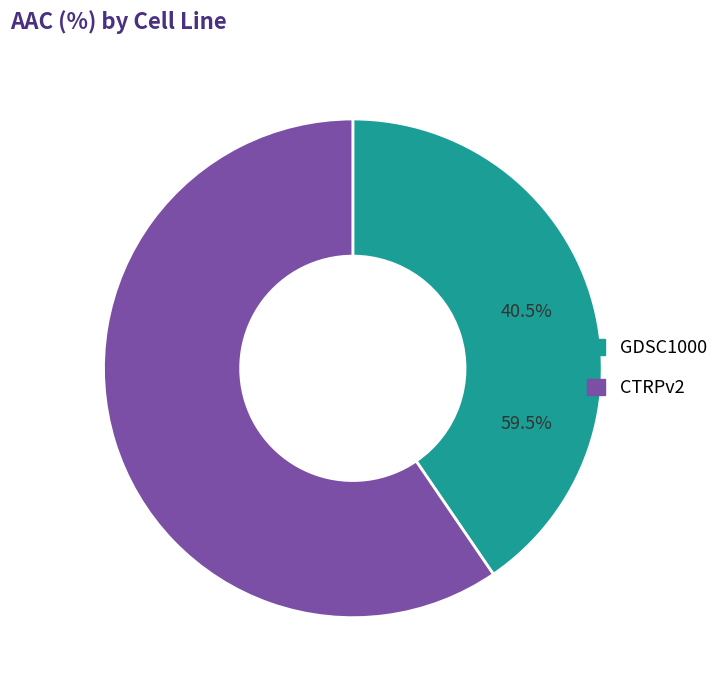

Between CTRPv2 and GDSC1000, which is larger?

CTRPv2